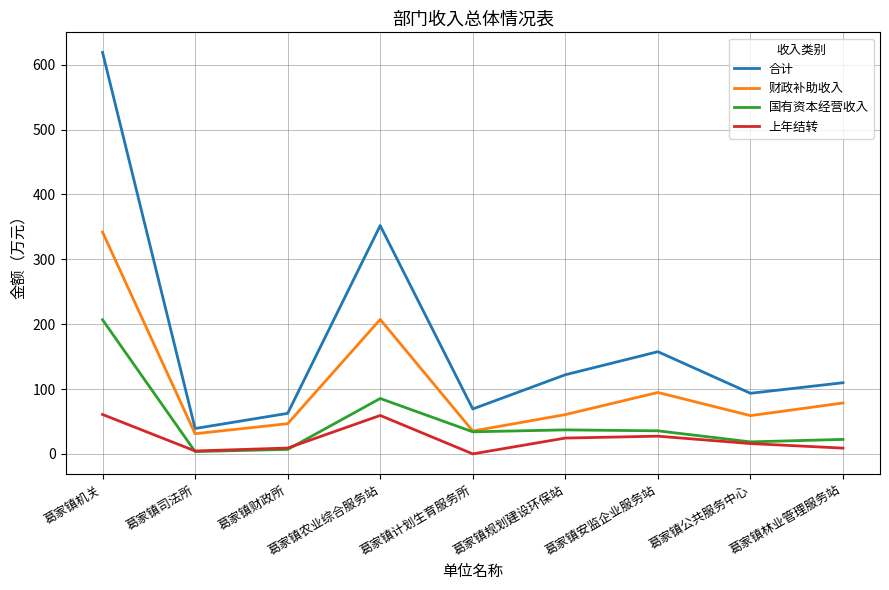

True or false: 财政补助收入 and 上年结转 intersect in this chart.

False